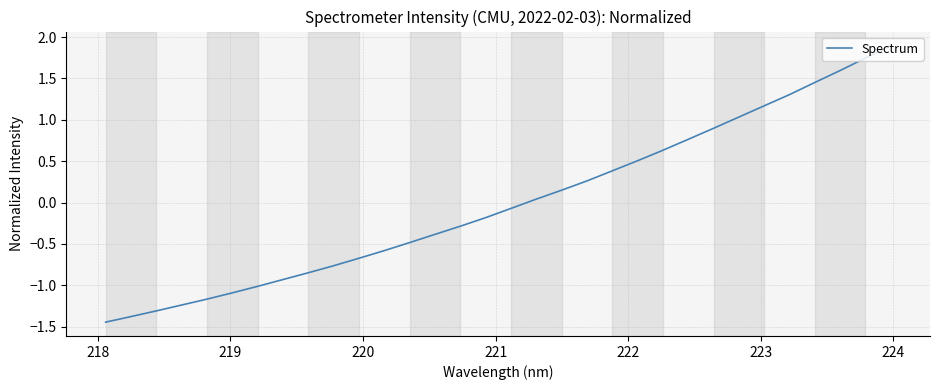

How many values are above zero?

15